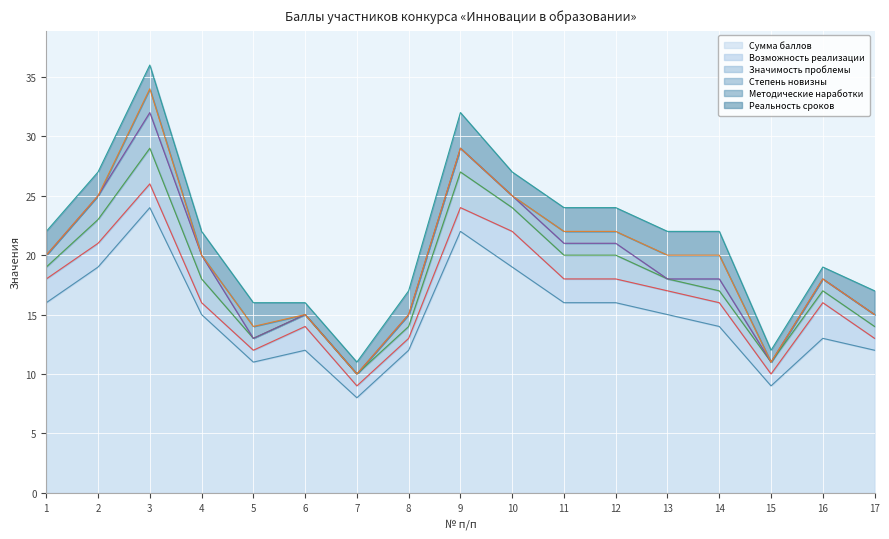

The Сумма баллов series shows 31 at 9. True or false?

False